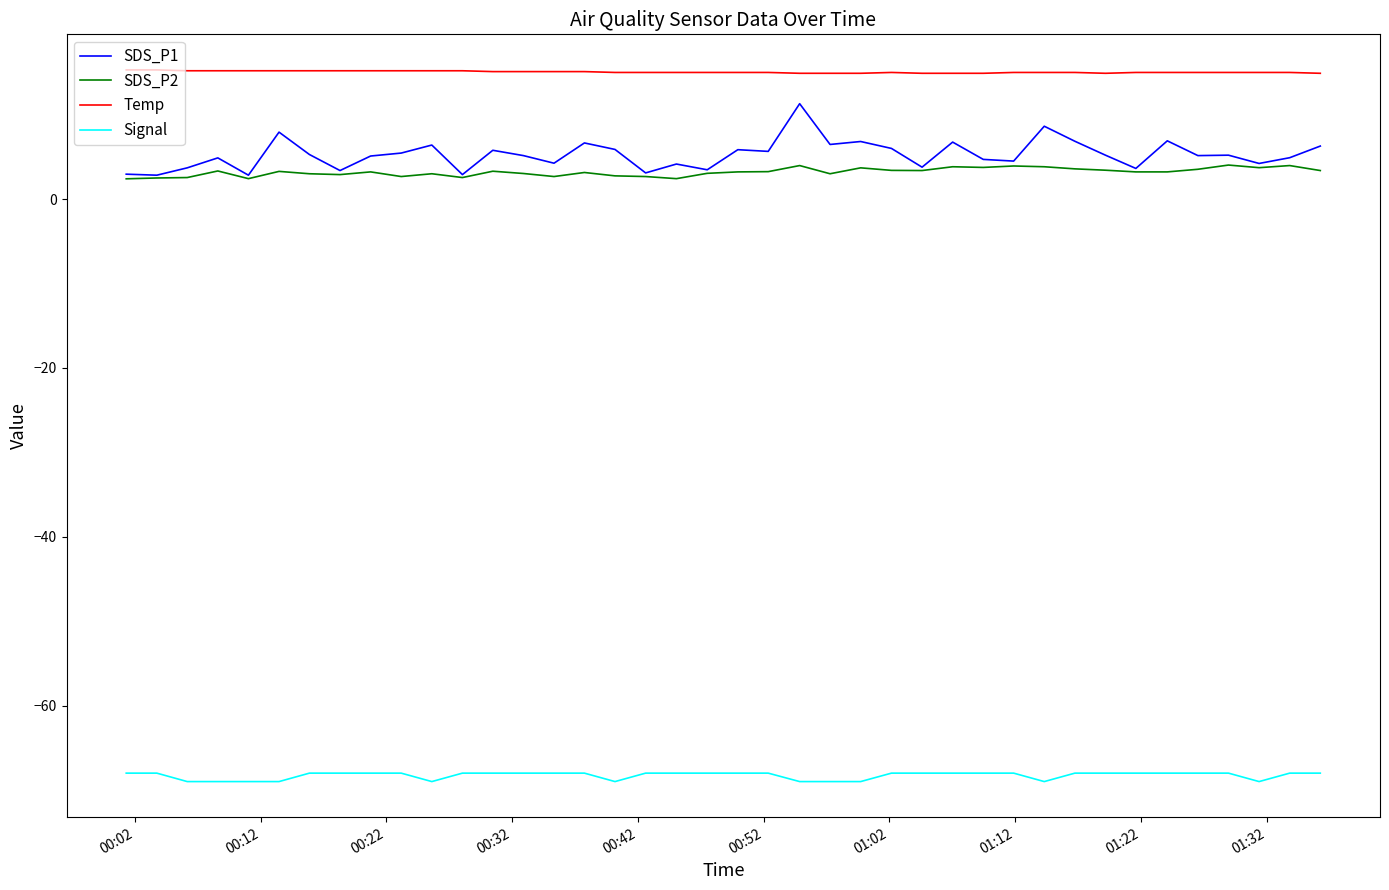

What is the smallest value displayed?

-69.0